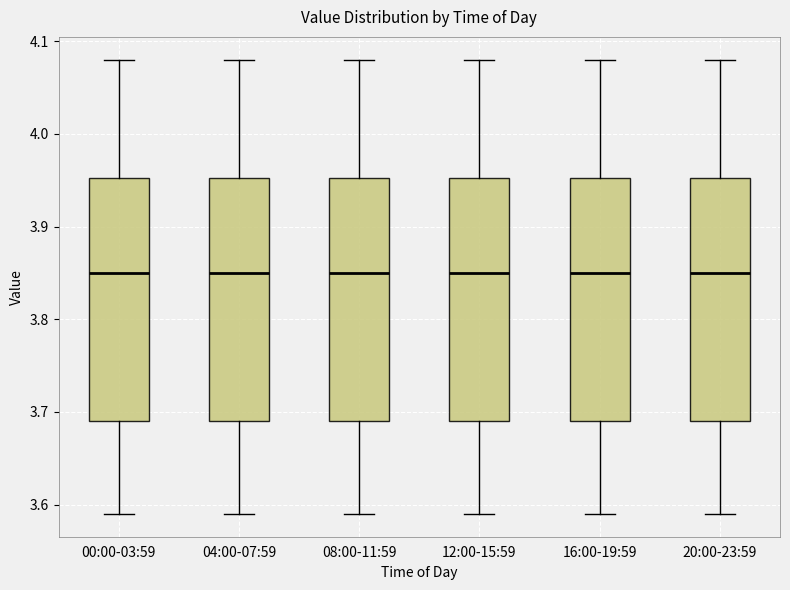

Where is the lower edge of the box for 16:00-19:59 on the y-axis? The values are not printed on the chart, so give them approximately, as read against the axis.

3.69